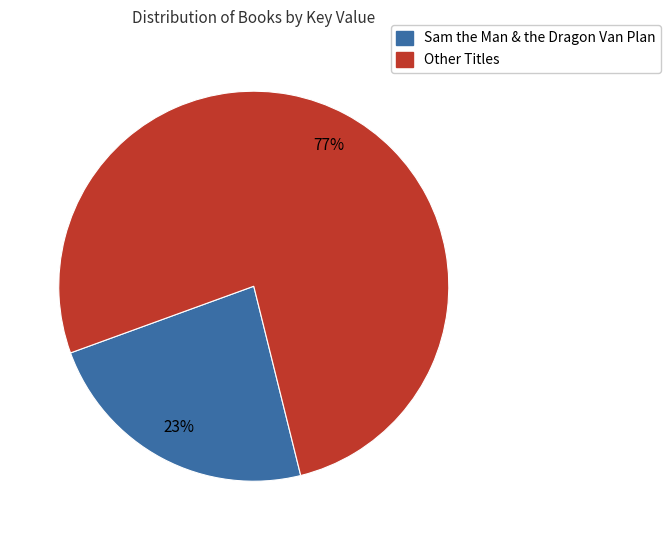

To the nearest percent, what is the average slice percentage?

50%